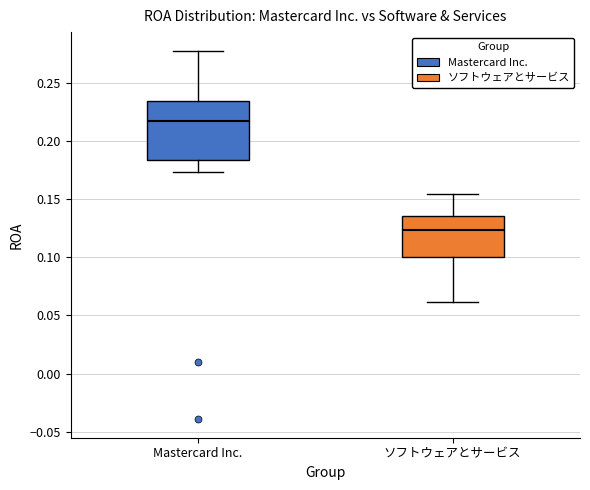

Reading left to right, read every box against the y-axis: the position of its median line, the range the box covers, and the ends of its whiskers. The values are not printed on the chart, so give them approximately, as read against the axis.

Mastercard Inc.: median 0.215, box 0.185 to 0.235, whiskers 0.175 to 0.280
ソフトウェアとサービス: median 0.125, box 0.100 to 0.135, whiskers 0.060 to 0.155